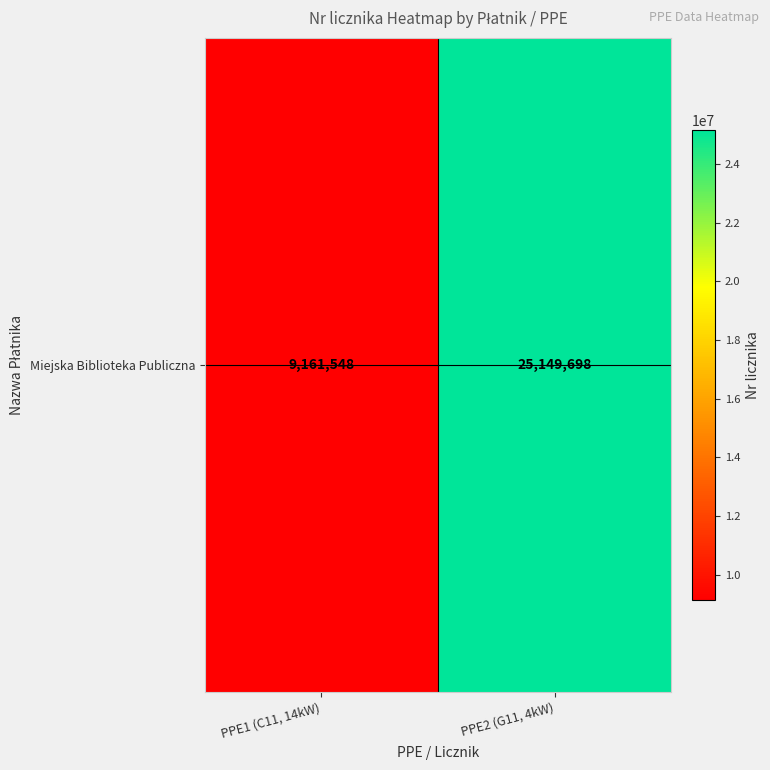

Reading left to right, list all the values displayed in this chart.

PPE1 (C11, 14kW)=9161548	PPE2 (G11, 4kW)=25149698